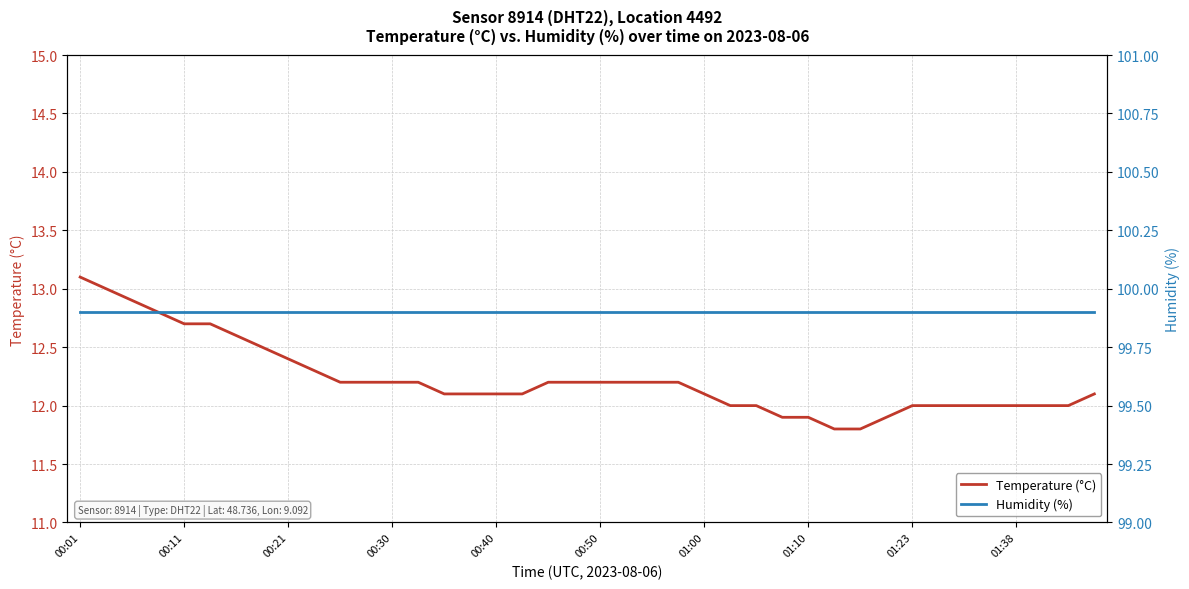

What is the minimum value shown in the chart?

11.8